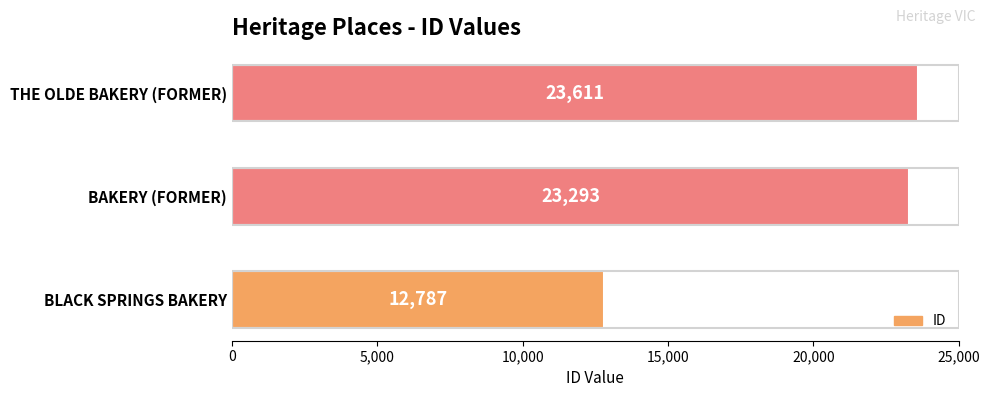

What is the smallest value displayed?

12787